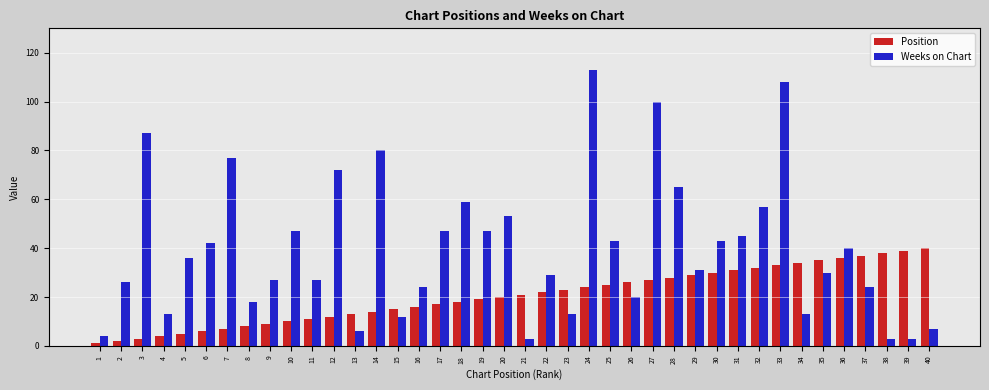

At how many categories does at least one series exceed 48?

11